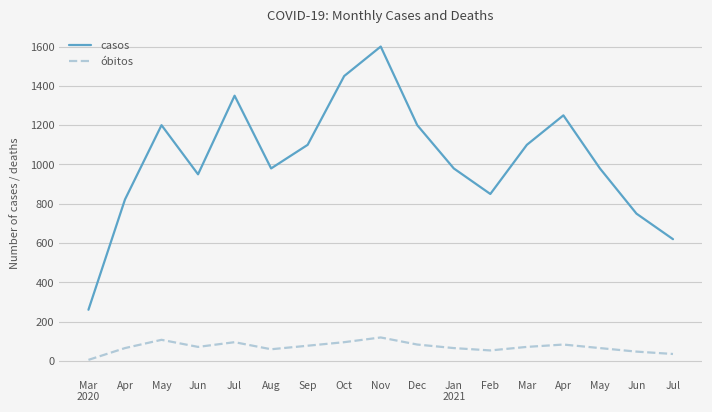

Does the chart display data point markers on the line(s)?

No